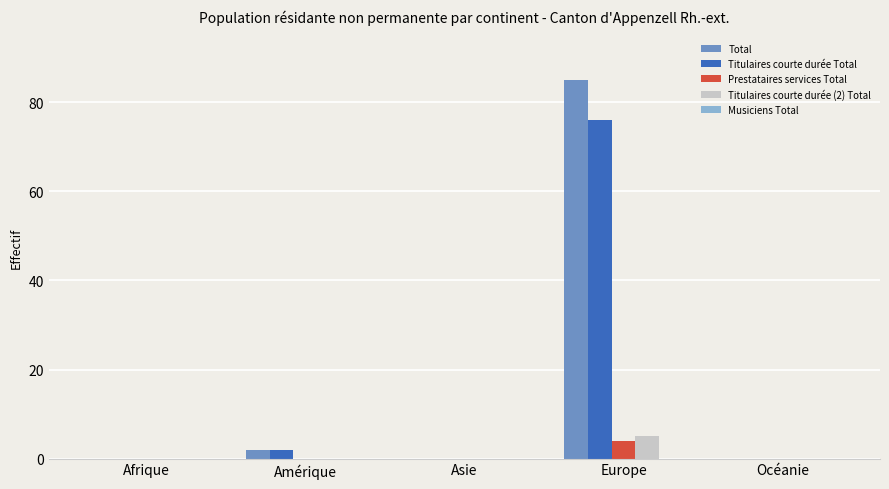

Read the Total value at Europe, to the nearest 5.

85